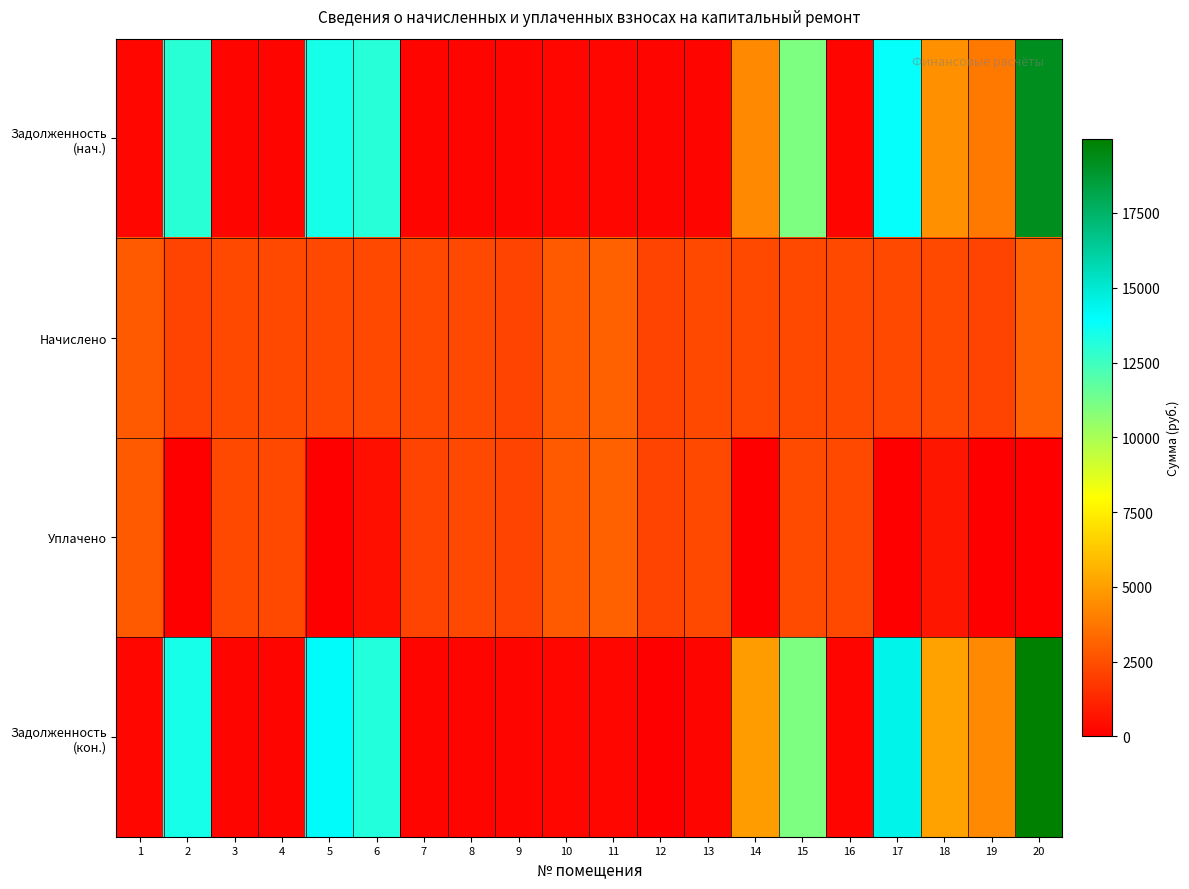

Which series has the largest total across all categories?

Задолженность (кон.)